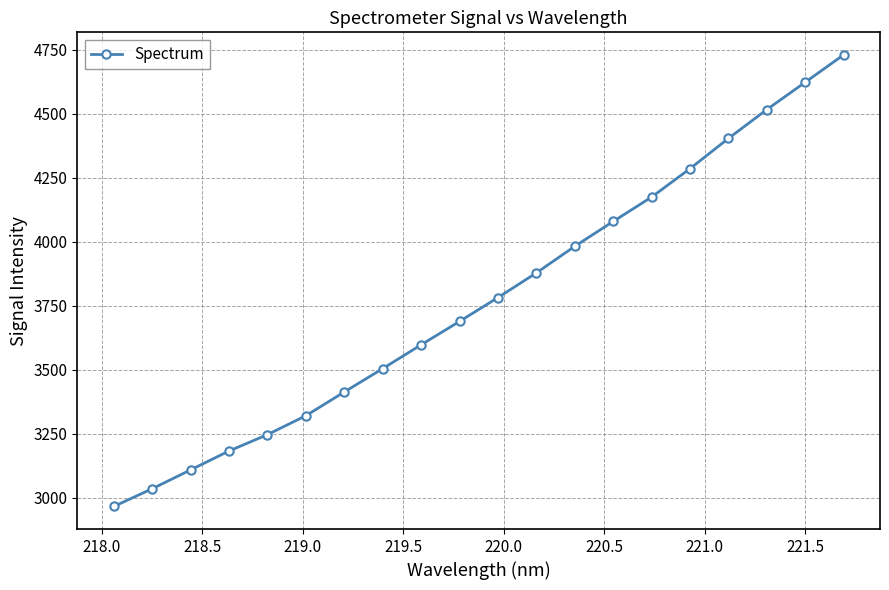

What is the value of the 4th point from the left?

3182.6